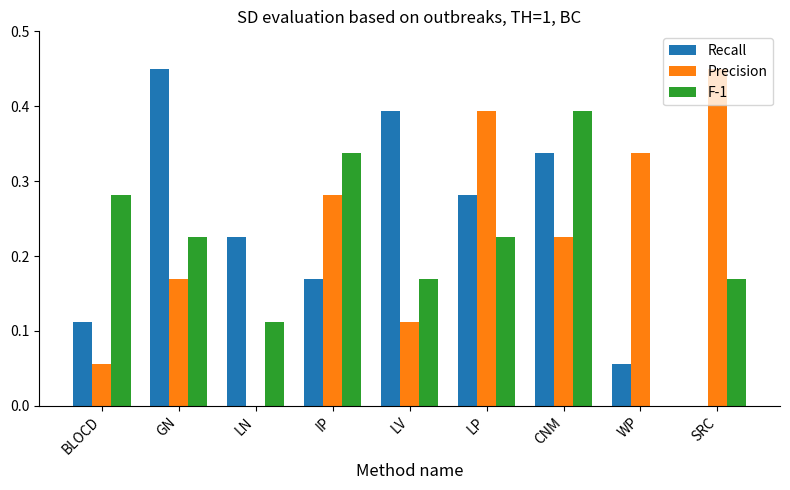

Between BLOCD and SRC, which series saw the biggest shift?

Precision